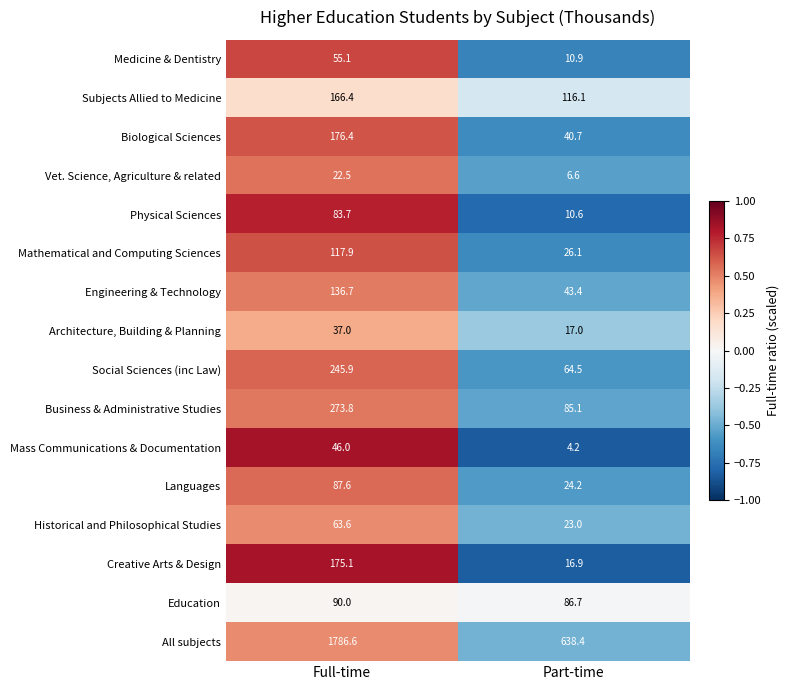

How many values in the Vet. Science, Agriculture & related series exceed 22?

1